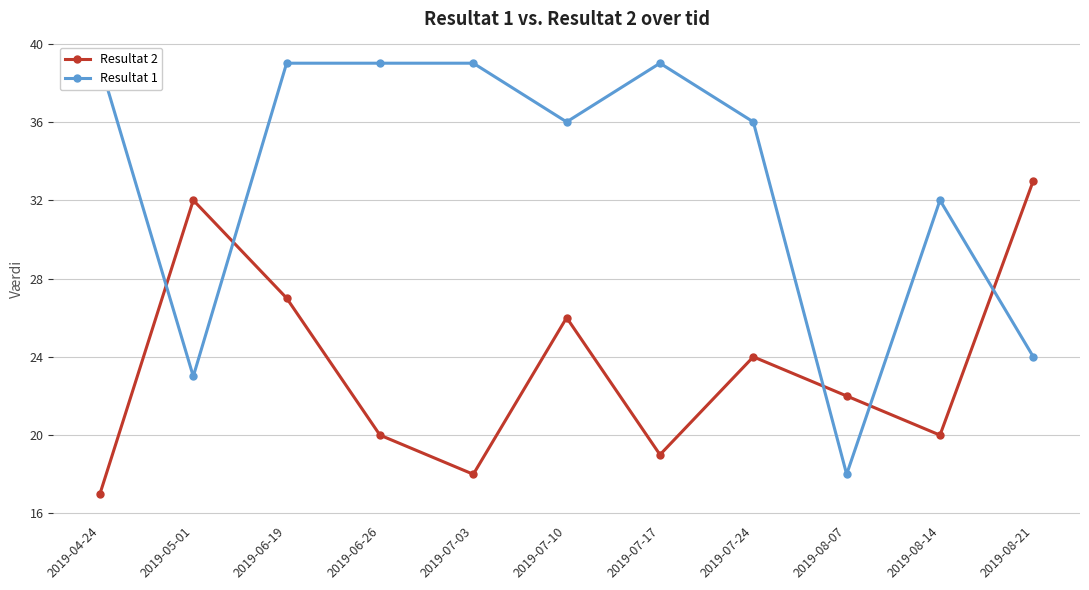

Rank the series by their average value, from lowest to highest.

Resultat 2, Resultat 1